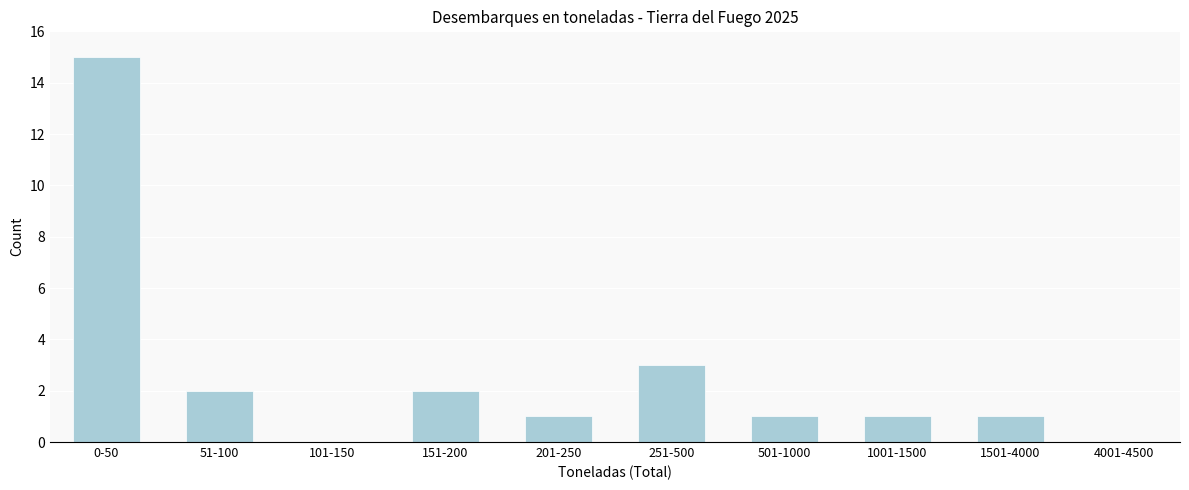

Reading right to left, extract all data points from this chart.

4001-4500=0	1501-4000=1	1001-1500=1	501-1000=1	251-500=3	201-250=1	151-200=2	101-150=0	51-100=2	0-50=15